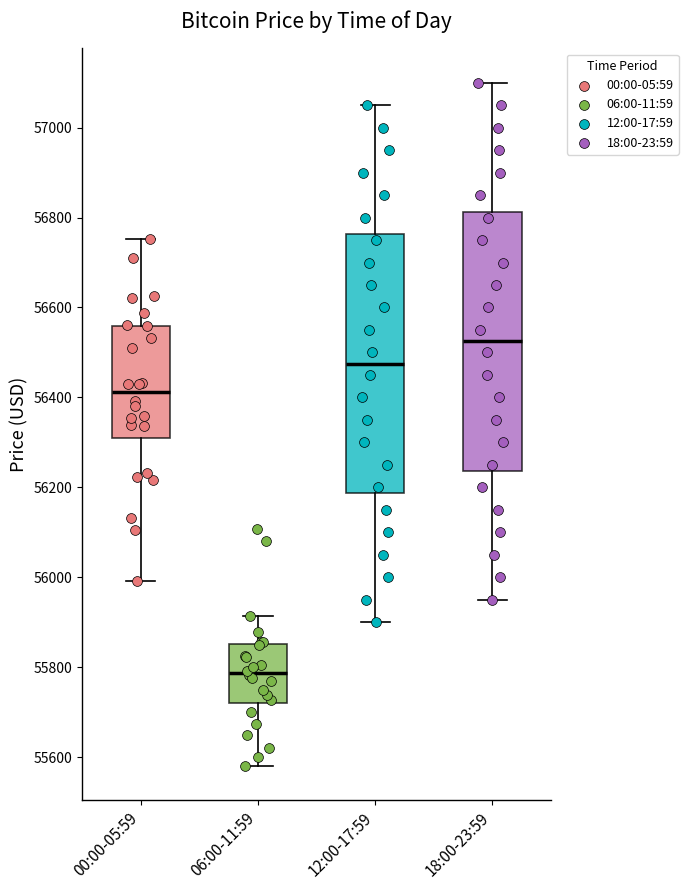

Reading left to right, transcribe this box plot: for each box, give where its median line is, the range the box spans, and where its two whiskers end, as read against the y-axis. The values are not printed on the chart, so give them approximately, as read against the axis.

00:00-05:59: median 56420, box 56320 to 56560, whiskers 56000 to 56760
06:00-11:59: median 55780, box 55720 to 55860, whiskers 55580 to 55920
12:00-17:59: median 56480, box 56180 to 56760, whiskers 55900 to 57060
18:00-23:59: median 56520, box 56240 to 56820, whiskers 55960 to 57100